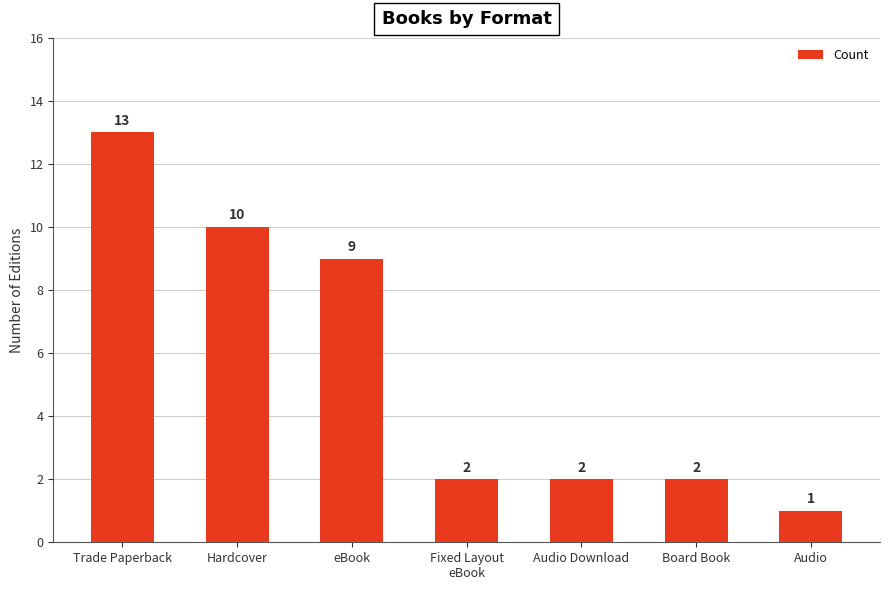

What is the ratio of the value at Trade Paperback to the value at Audio?

13.0